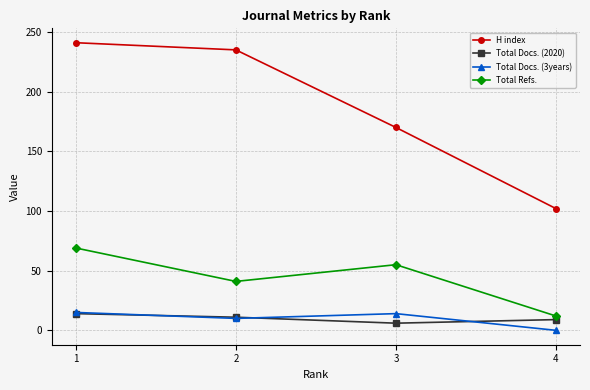

Which series has the largest range (max minus min)?

H index